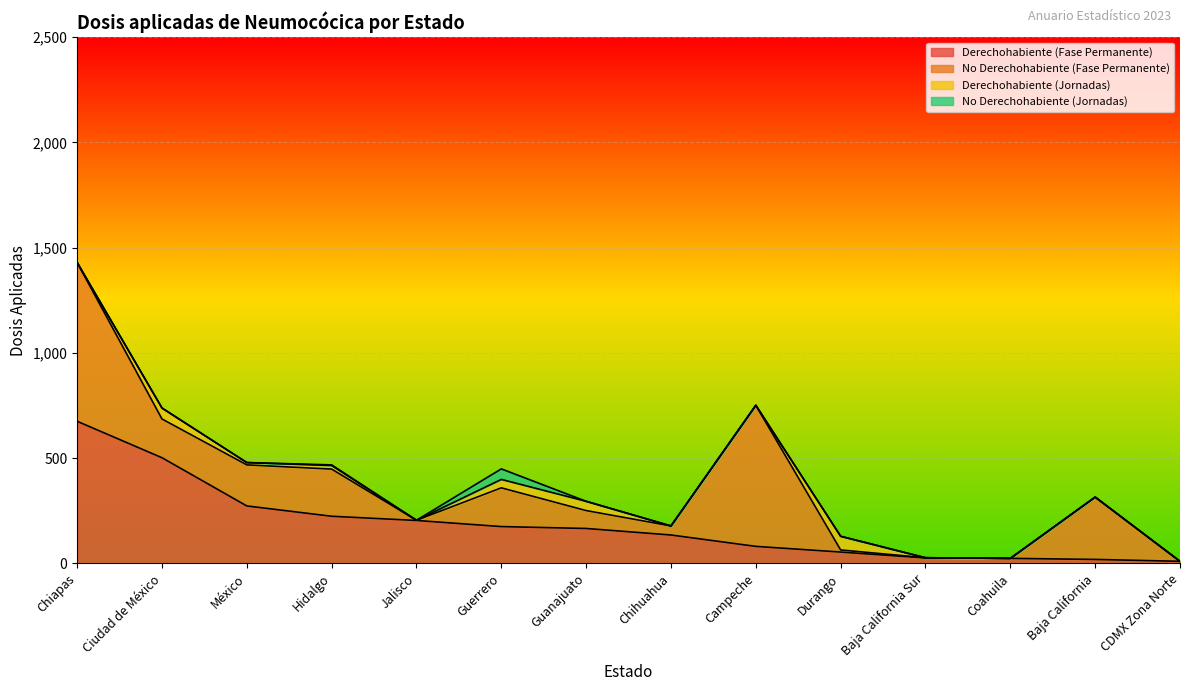

What is the sum of the Derechohabiente (Fase Permanente) values at Guerrero and Campeche?

256